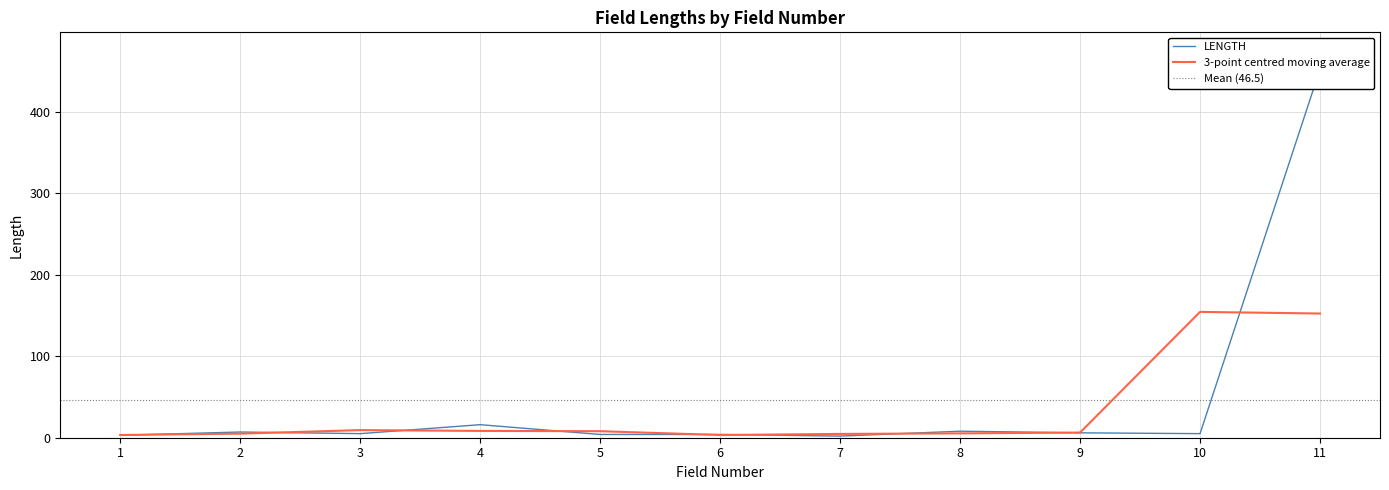

What is the sum of the values at 9 and 5?

10